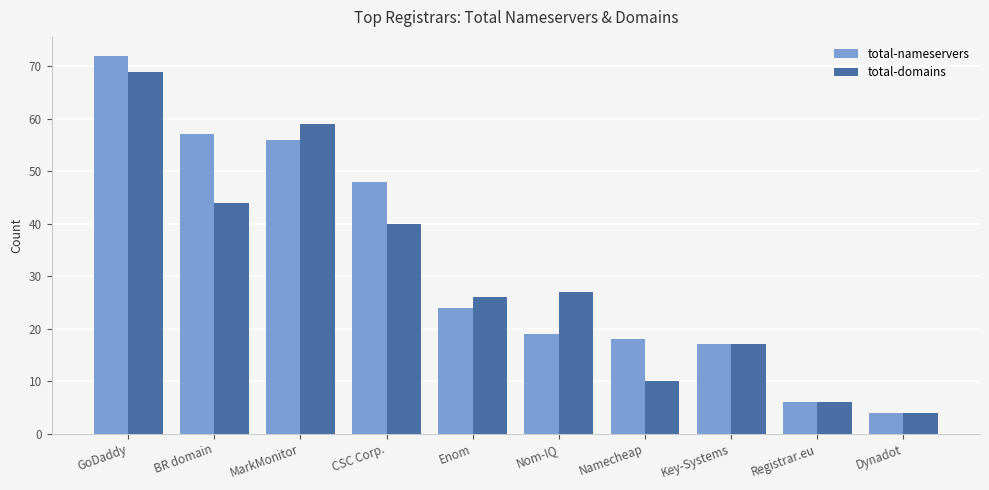

What are all the series names shown in the legend?

total-nameservers, total-domains